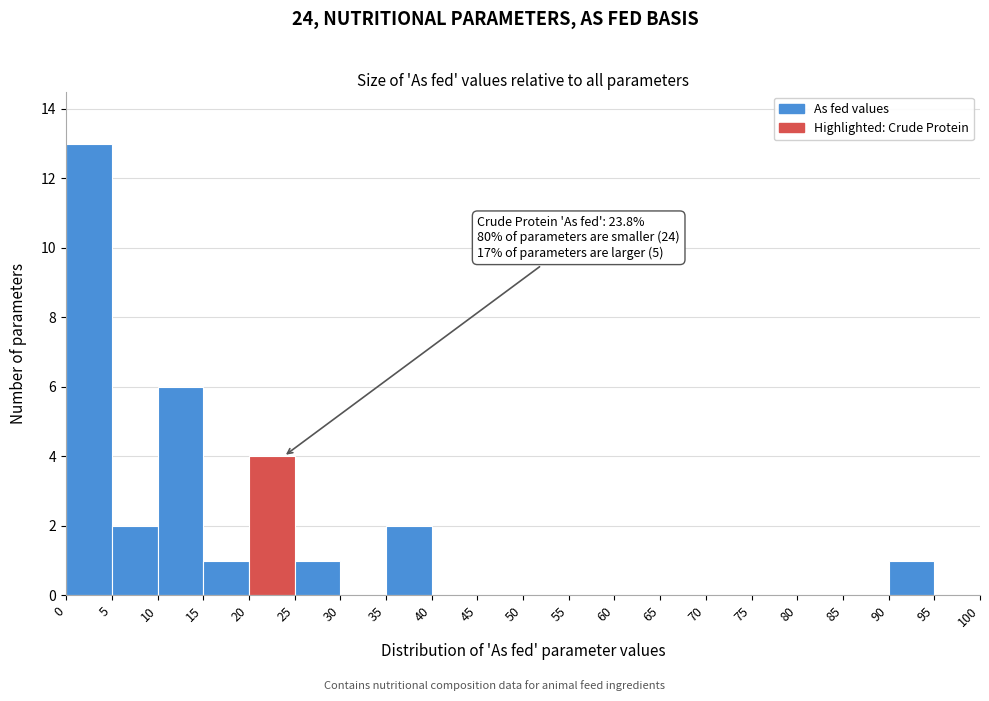

Which range on the x-axis has the tallest bar?

0 to 5